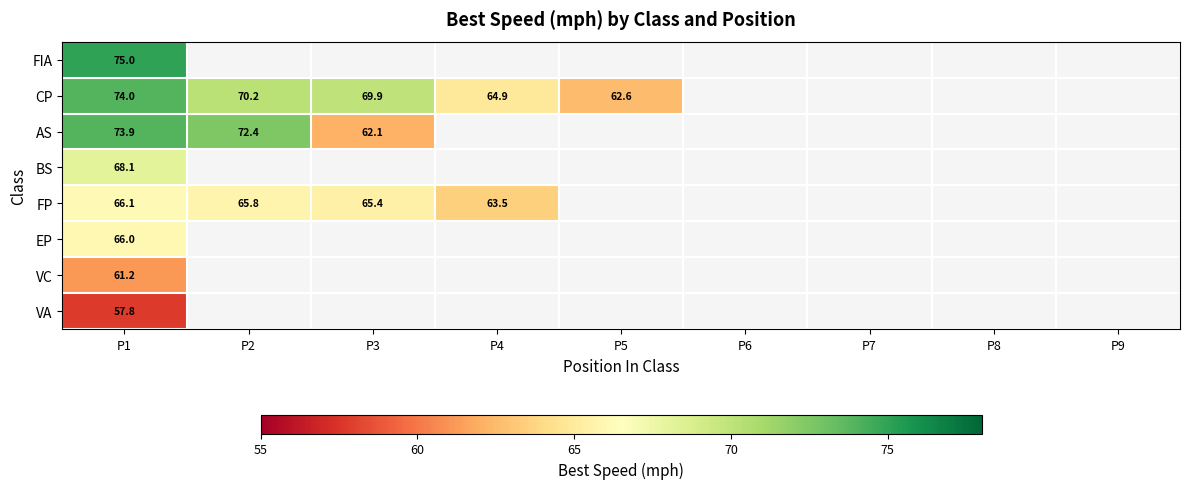

Rank the series at P1 from lowest to highest value.

VA, VC, EP, FP, BS, AS, CP, FIA